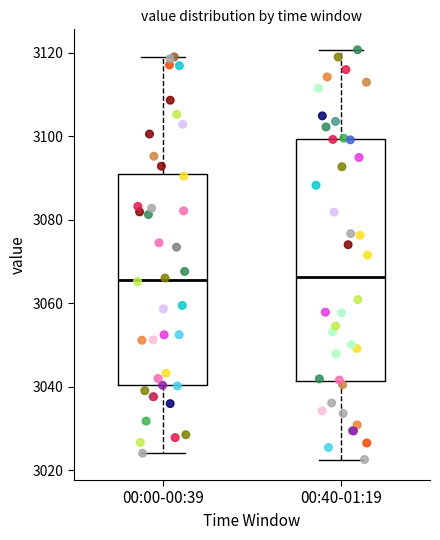

Comparing the boxes themselves (not the whiskers), which one is the tallest?

00:40-01:19